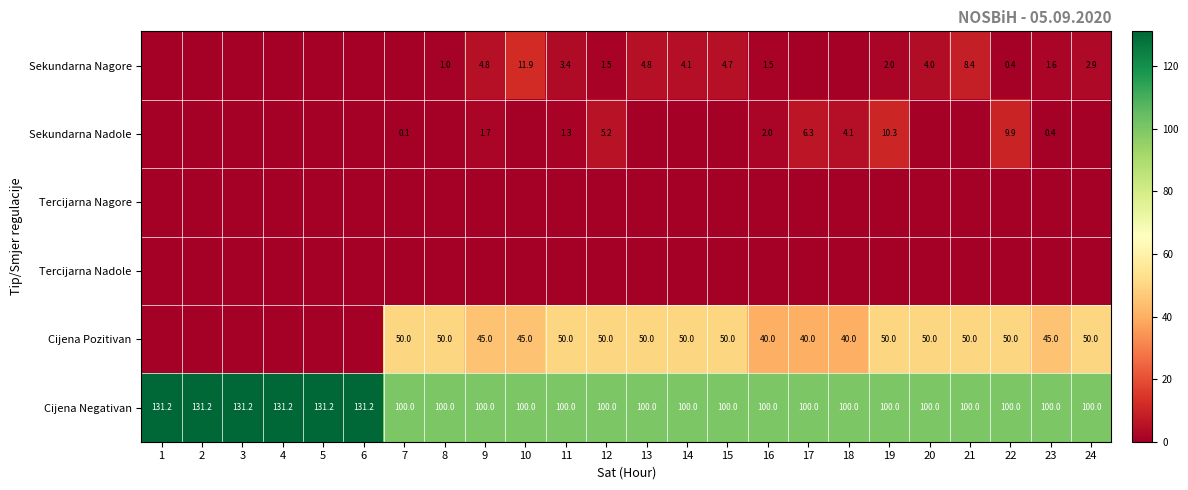

What is the sum of the Cijena Pozitivan values at 12 and 9?

95.0